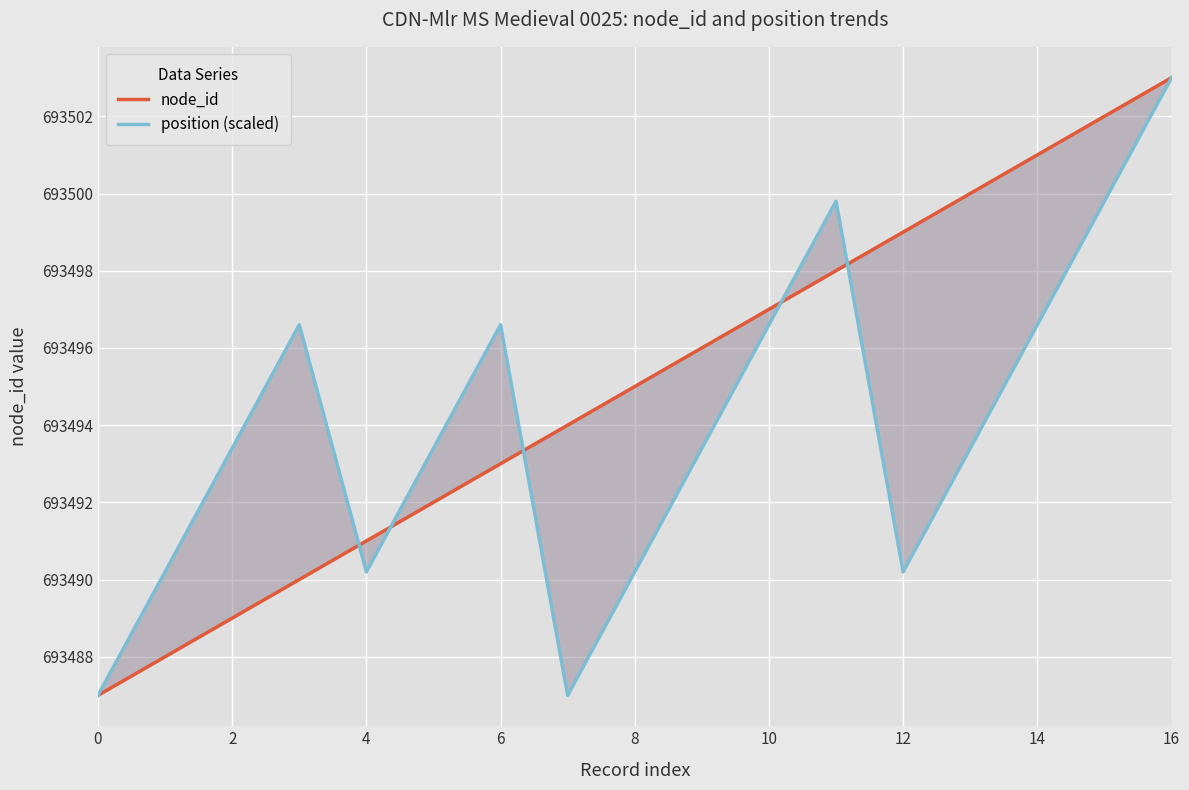

Is it true that position (scaled) equals 693496.6 at 10?

True